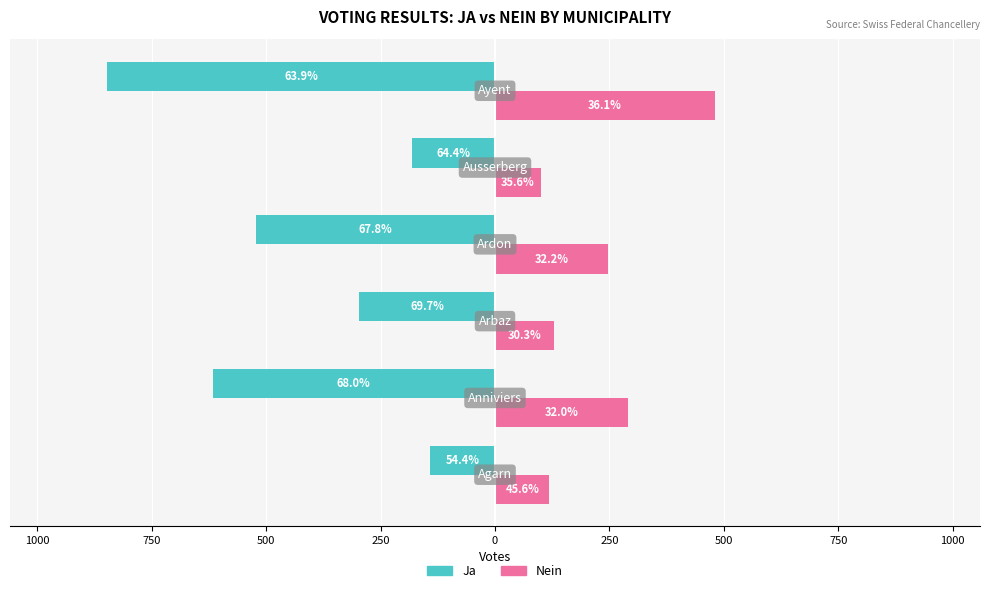

Reading left to right, what are all the values shown in this chart?

Ja: 1250=-142	1000=-617	750=-297	500=-522	250=-181	0=-848
Nein: 1250=119	1000=290	750=129	500=248	250=100	0=480